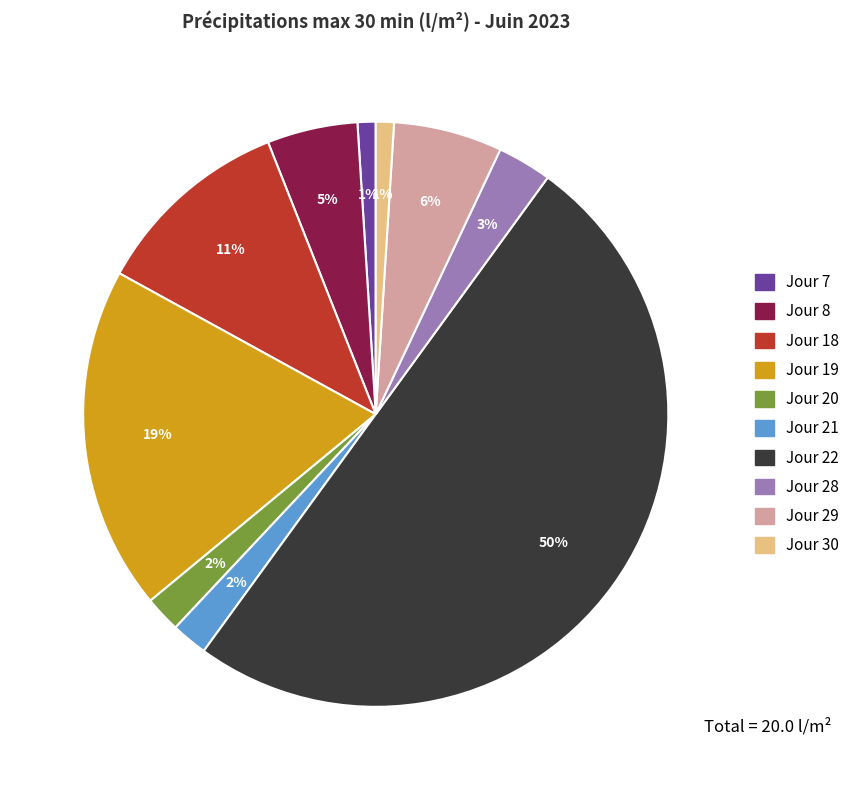

Is it true that Jour 30 is 1% of the pie?

True